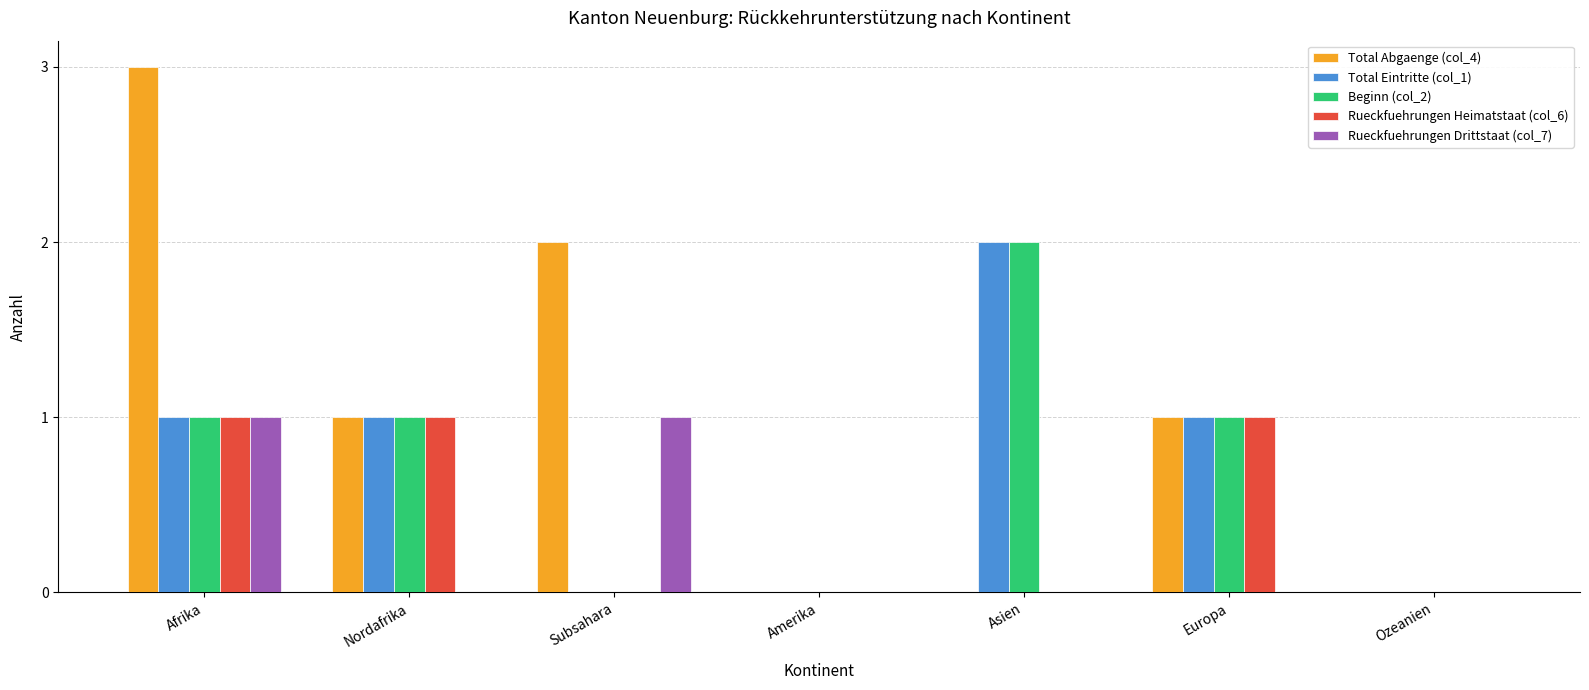

How many Beginn (col_2) values are between 0 and 1?

6